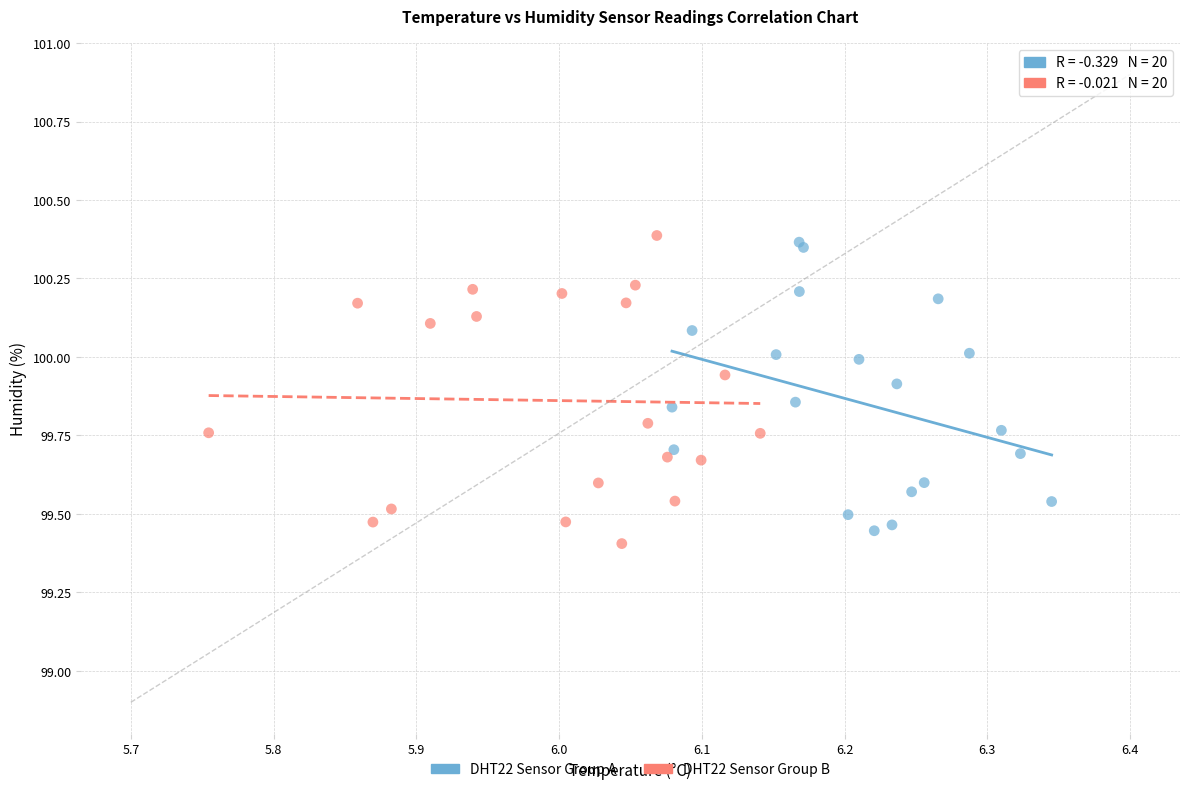

Which series contains the highest Y value?

DHT22 Sensor Group B